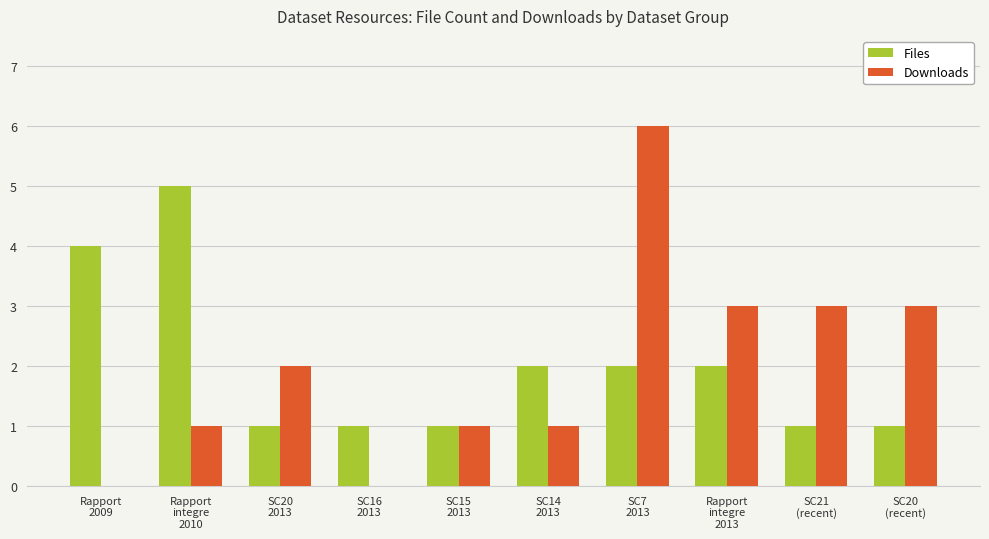

Are the bars horizontal?

No